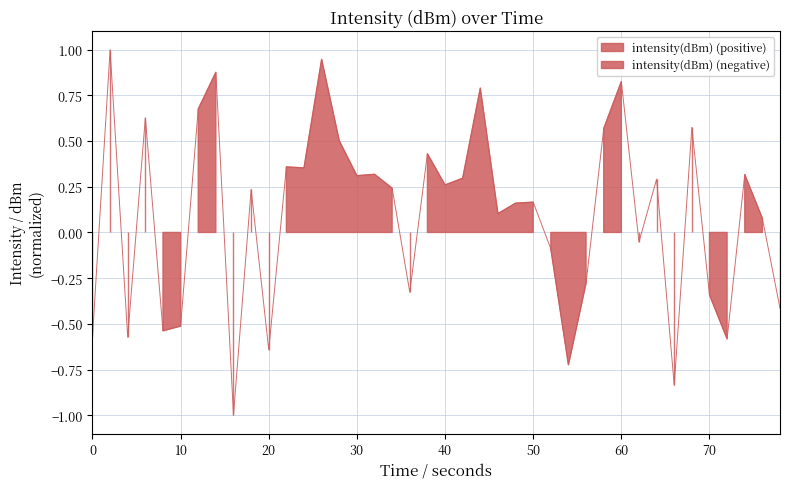

How many points are higher than both their immediate neighbors (excluding endpoints)?

14